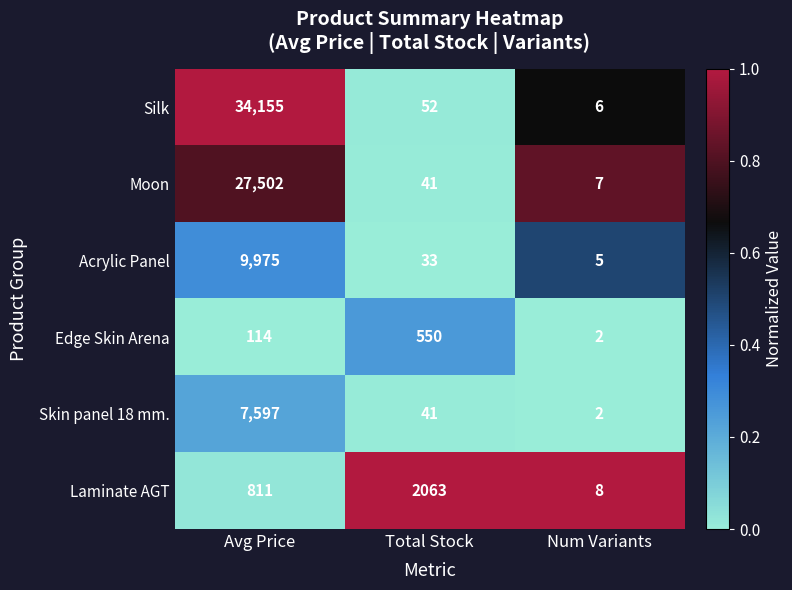

What is the total value across all series at Total Stock?

2780